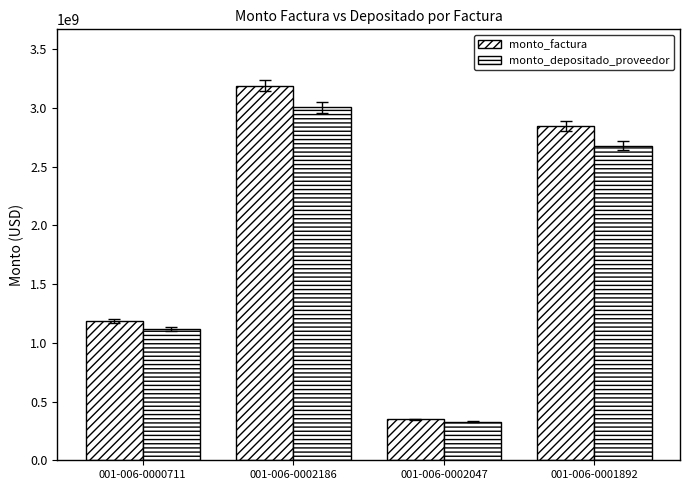

Rank the series by their maximum value, from lowest to highest.

monto_depositado_proveedor, monto_factura